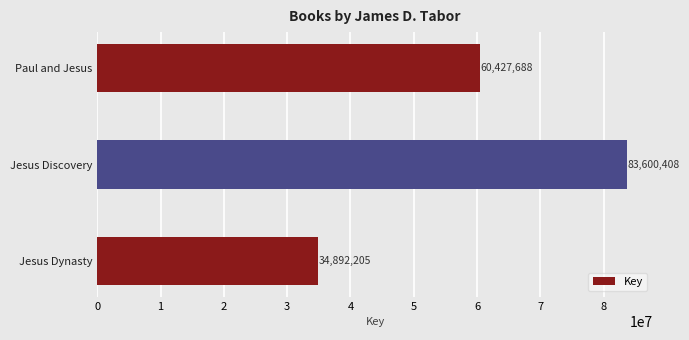

What is the label of the 1st bar from the bottom?

Jesus Dynasty